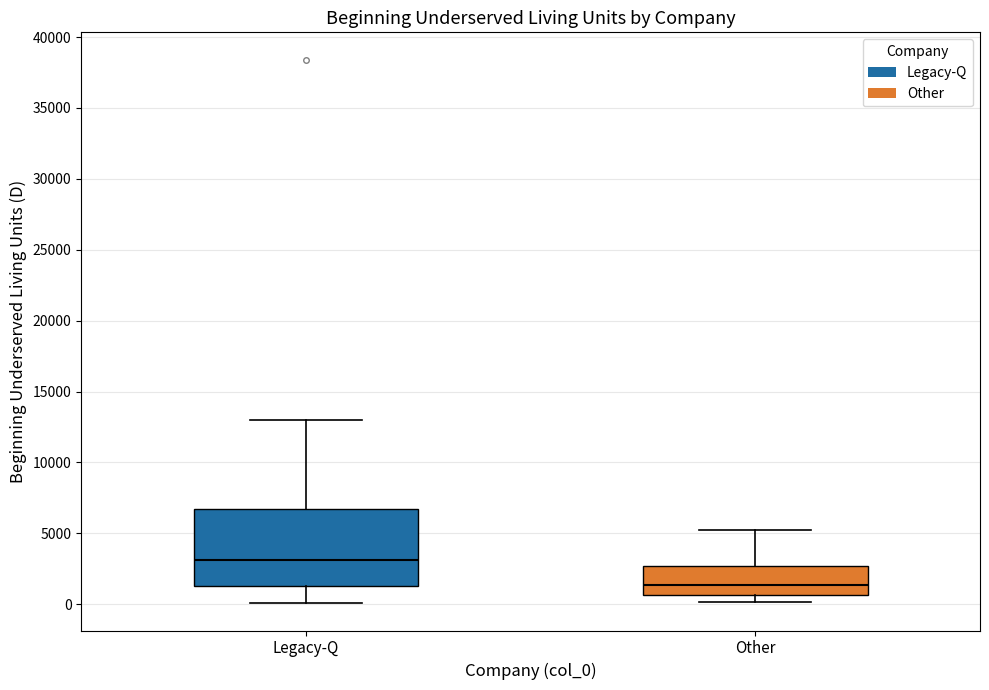

Which box's median line is the highest?

Legacy-Q